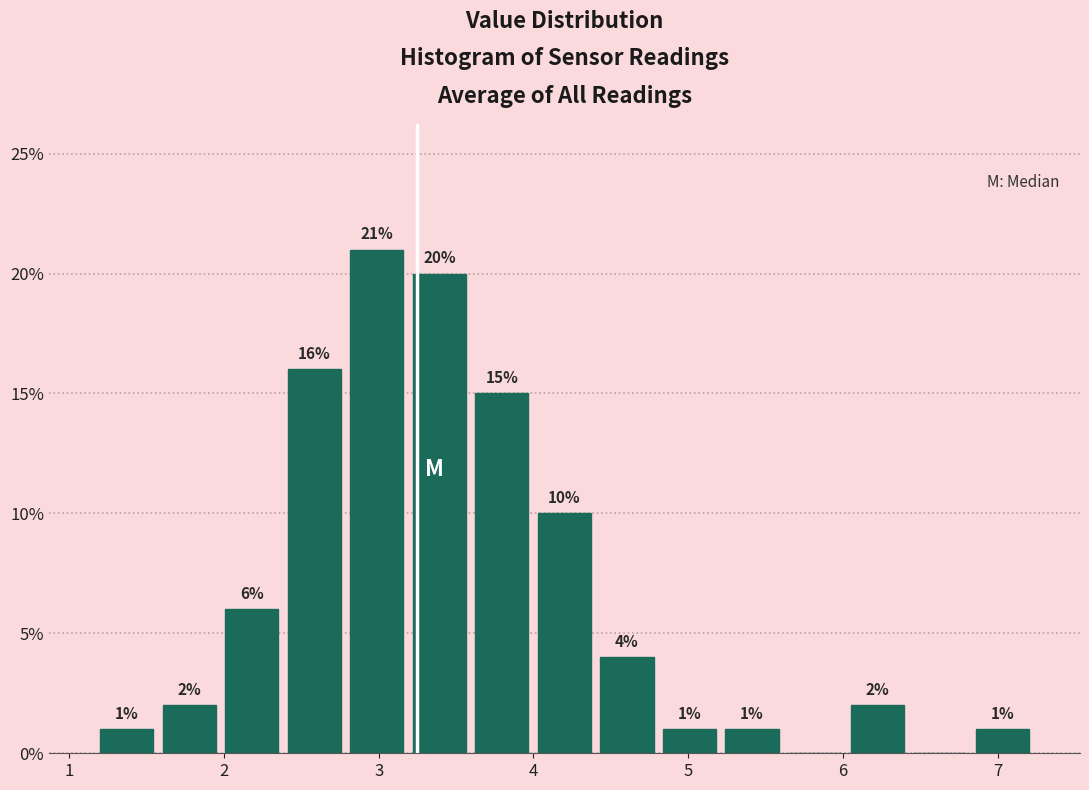

Over which range of the x-axis is the bar tallest?

2.8 to 3.2